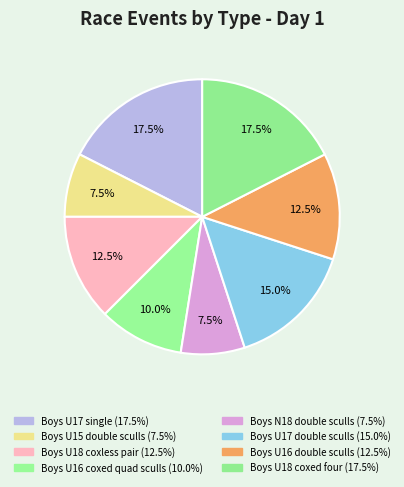

To the nearest percent, what is the combined percentage of Boys U17 double sculls and Boys U16 coxed quad sculls?

25%